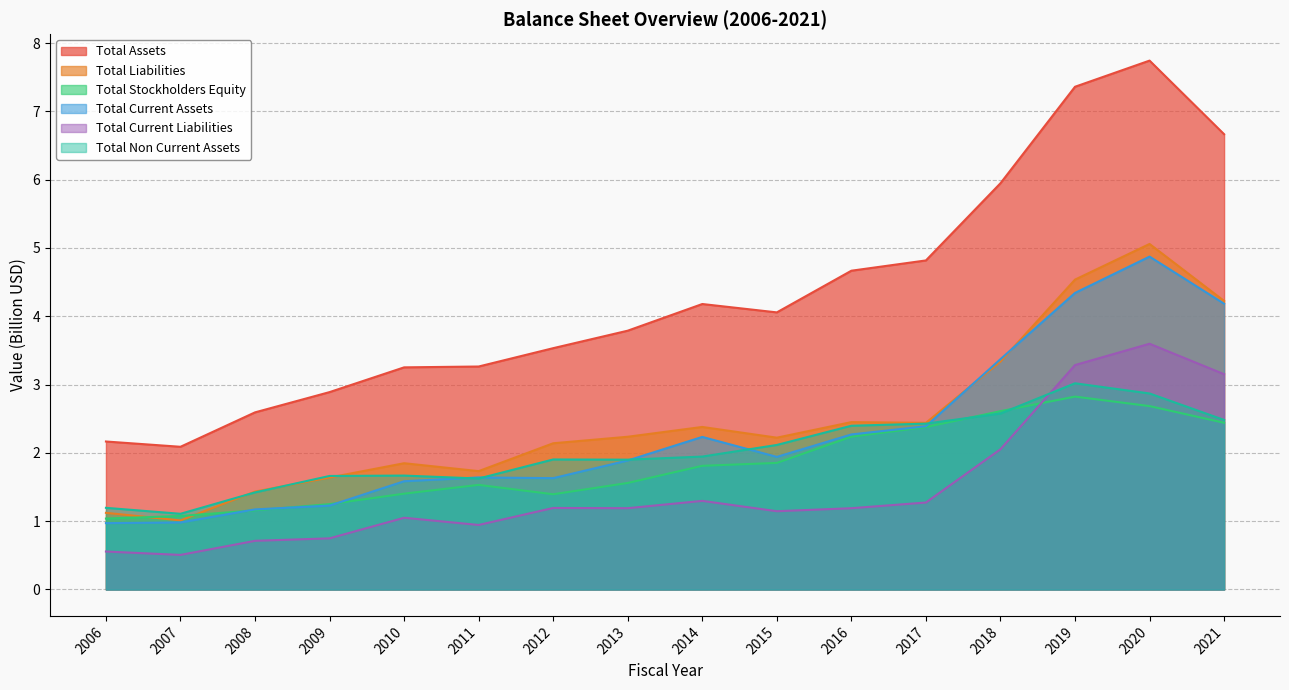

The value of Total Assets at 2021 is 3.3. True or false?

False